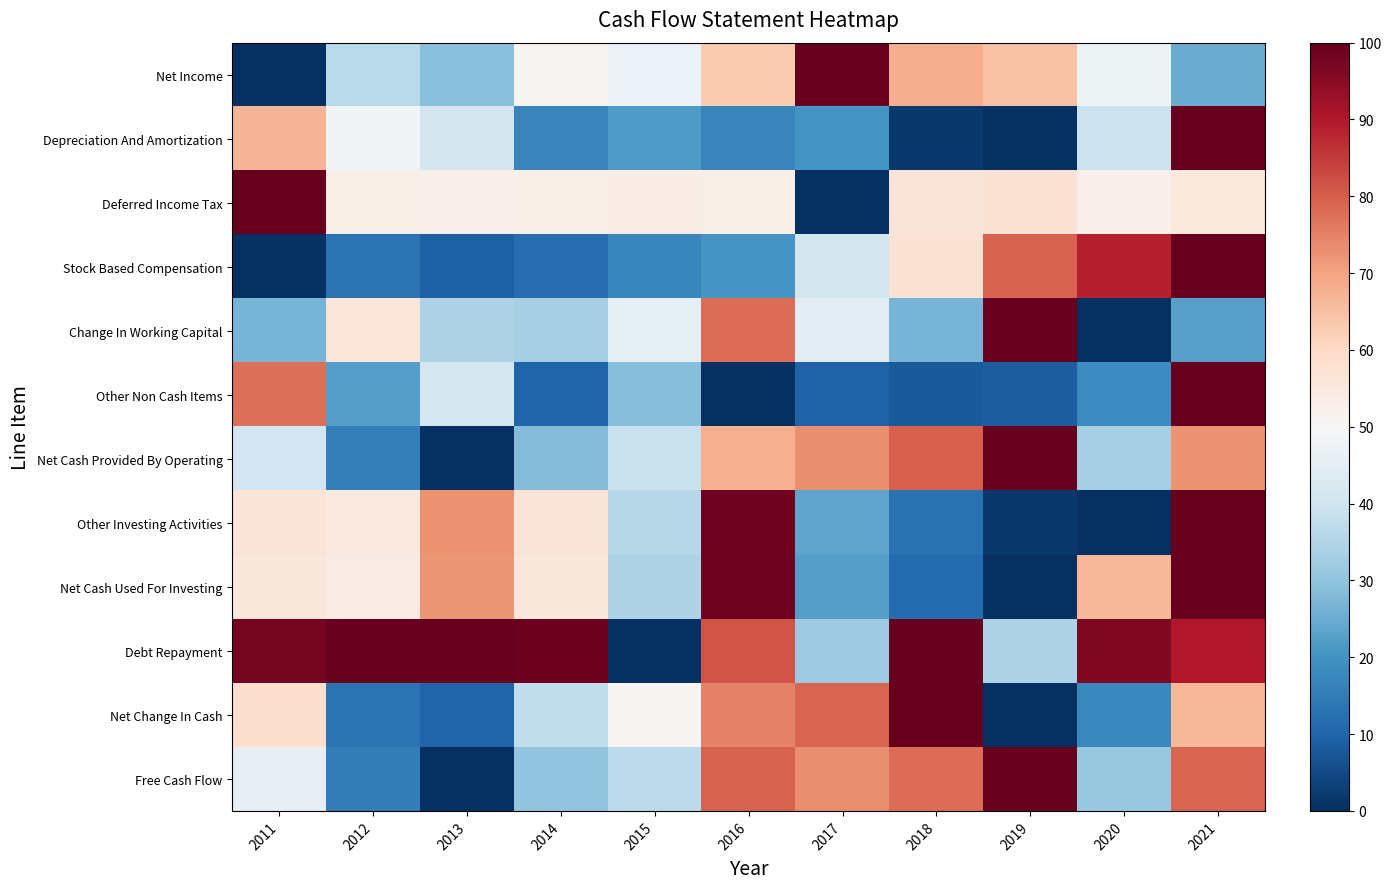

Which has a higher value, 2017 or 2020?

2017